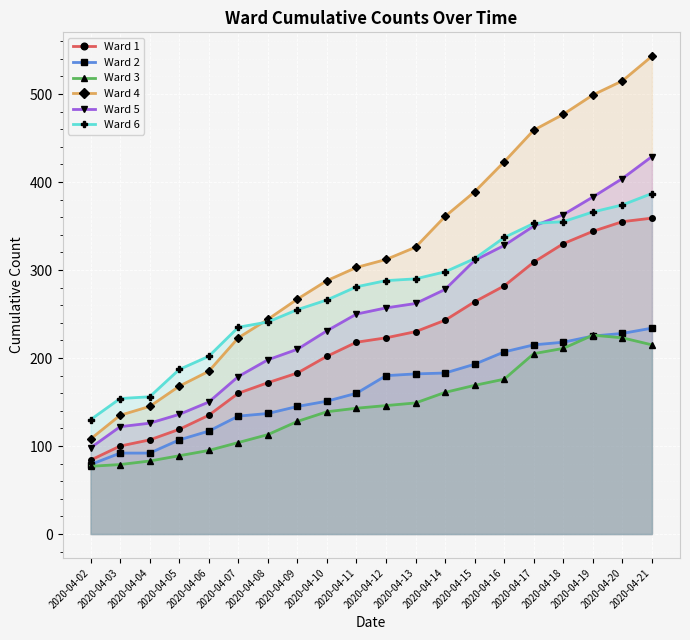

How many lines are shown in the chart?

6